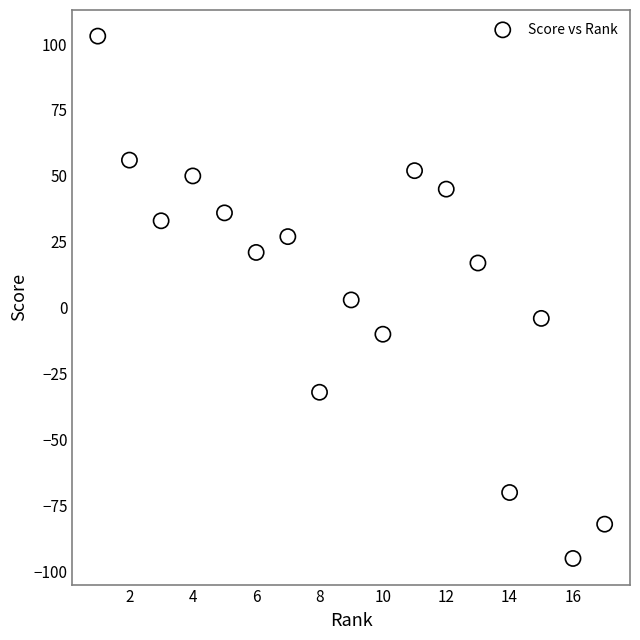

What is the range of X values (max minus min)?

16